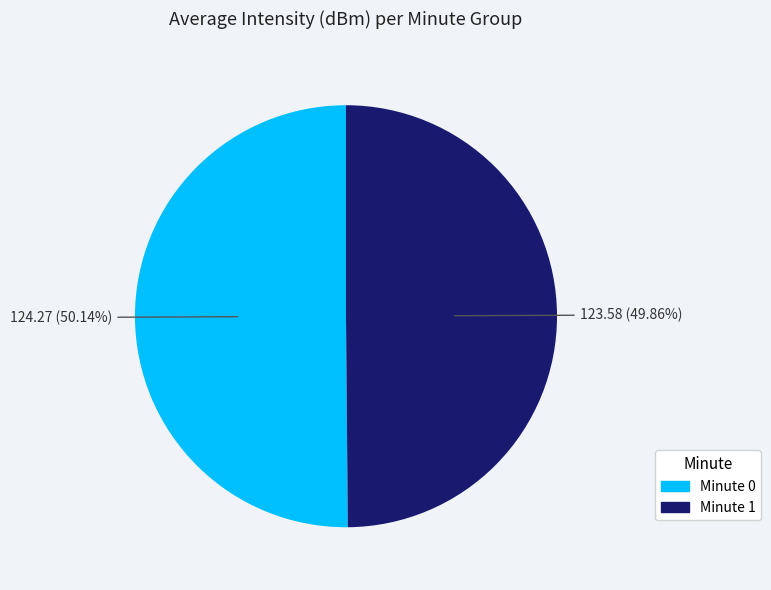

Is there a majority slice in this chart?

Yes